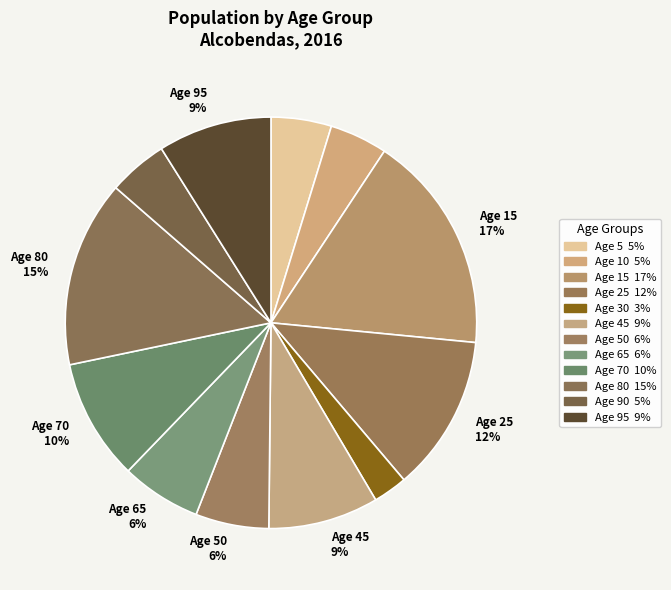

To the nearest percent, what is the average slice percentage?

8%